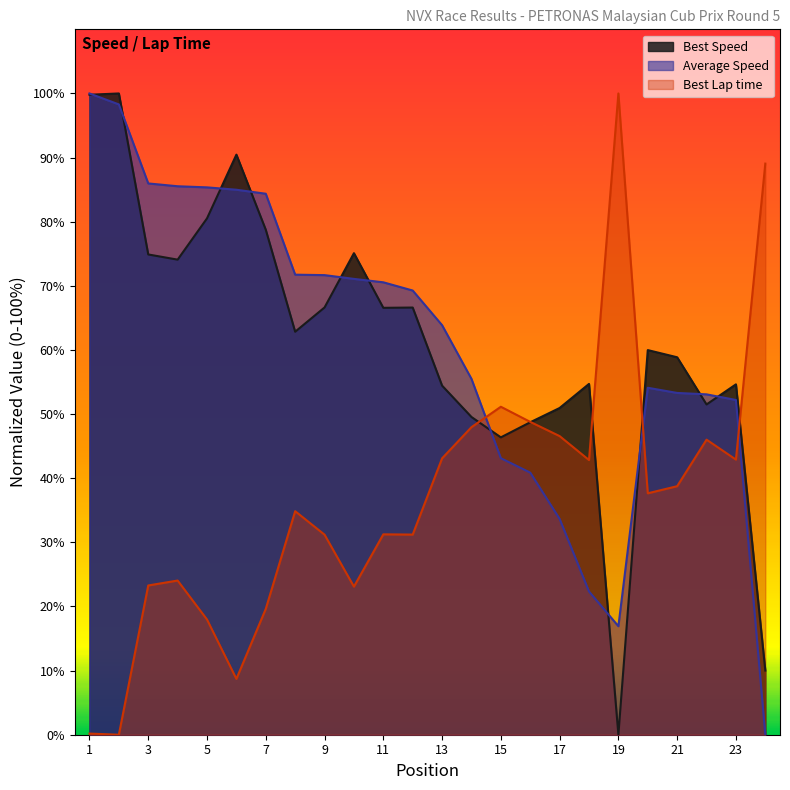

Which series has the largest total across all categories?

Best Speed